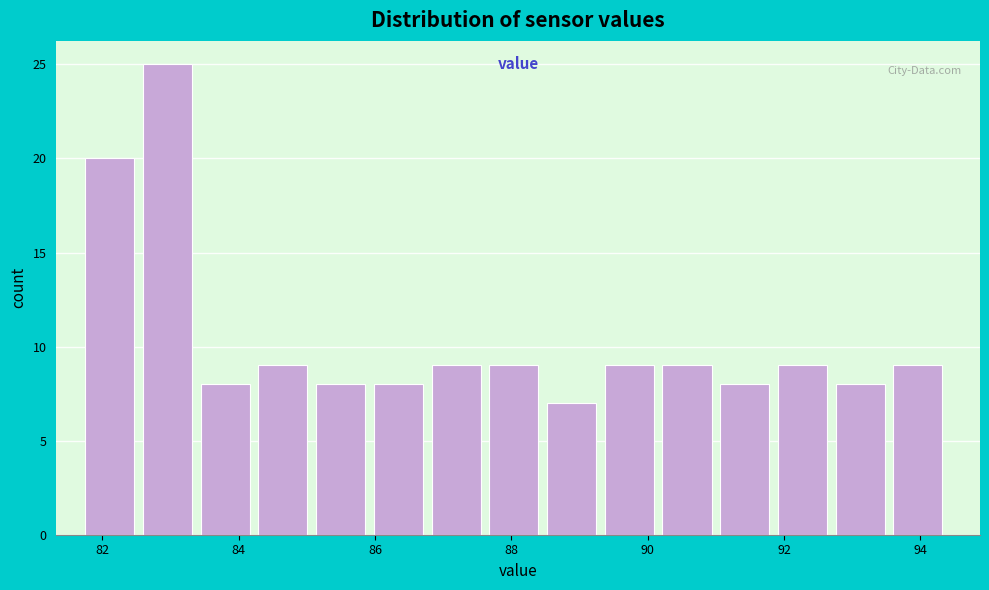

What is the height of the bar covering 90.2 to 91.0 on the x-axis? Neither the bar edges nor the heights are printed on the chart, so give them approximately, as read against the axes.

9